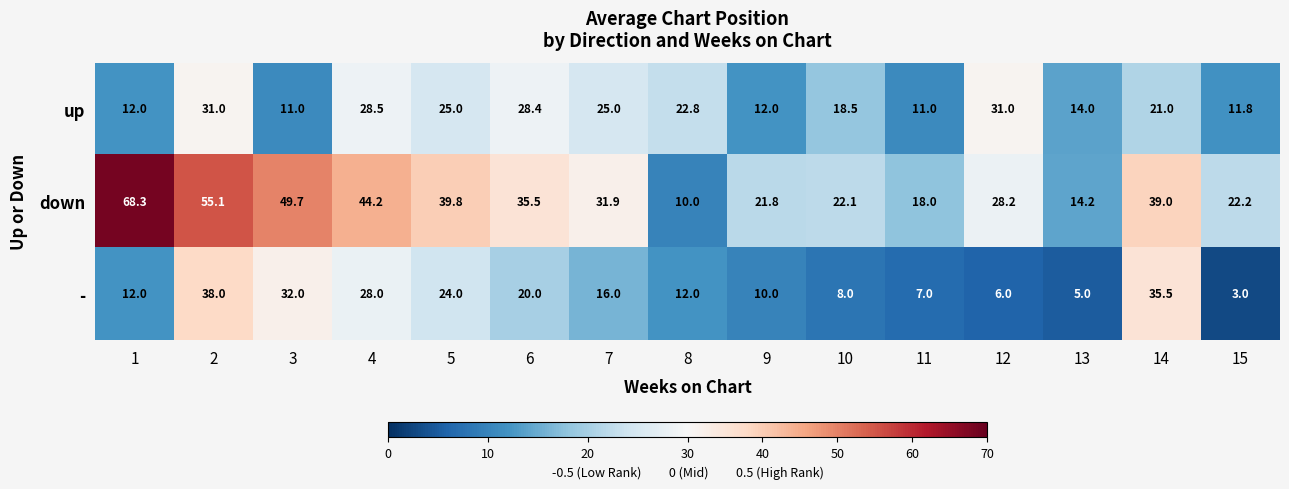

What is the total value across all series at 7?

72.9